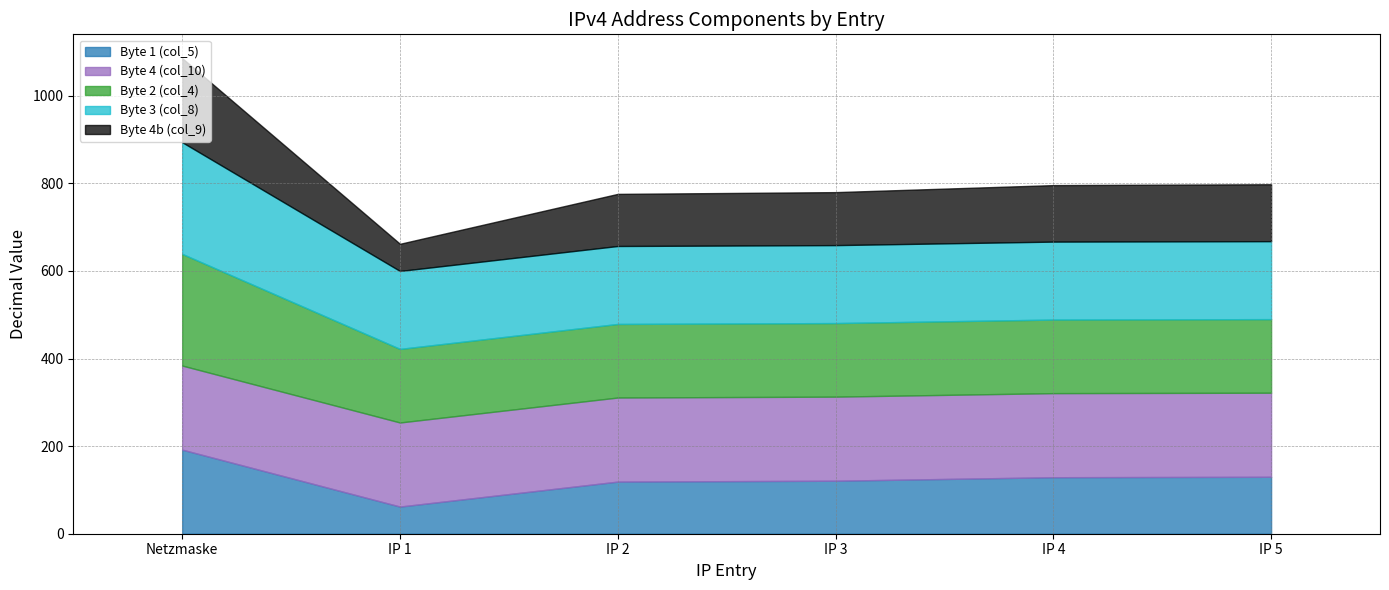

Reading right to left, list all the values displayed in this chart.

Byte 1 (col_5): 130	129	121	119	62	192
Byte 4 (col_10): 192	192	192	192	192	192
Byte 2 (col_4): 168	168	168	168	168	255
Byte 3 (col_8): 178	178	178	178	178	255
Byte 4b (col_9): 130	129	121	119	62	192